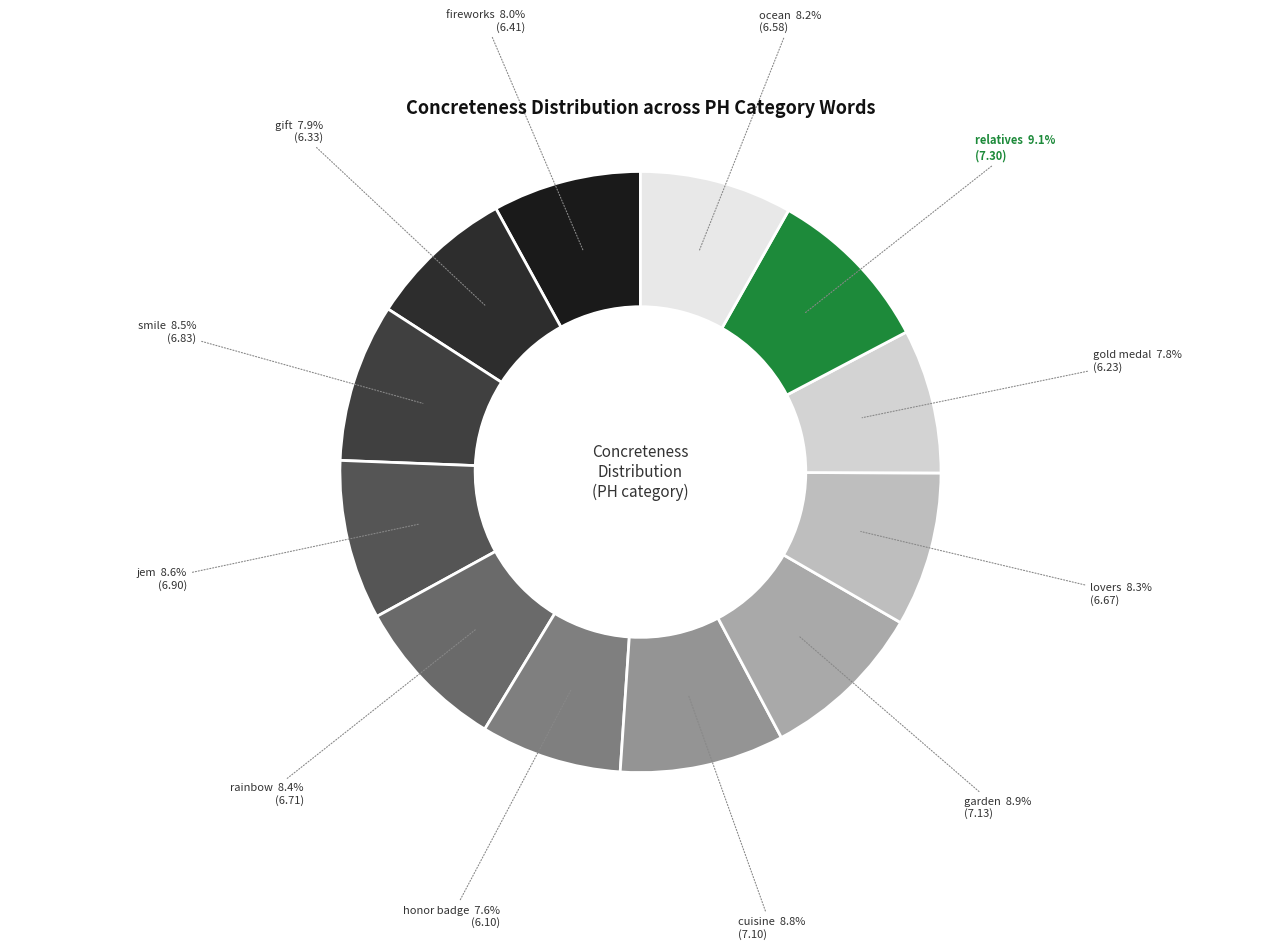

Is garden the majority of the pie?

No